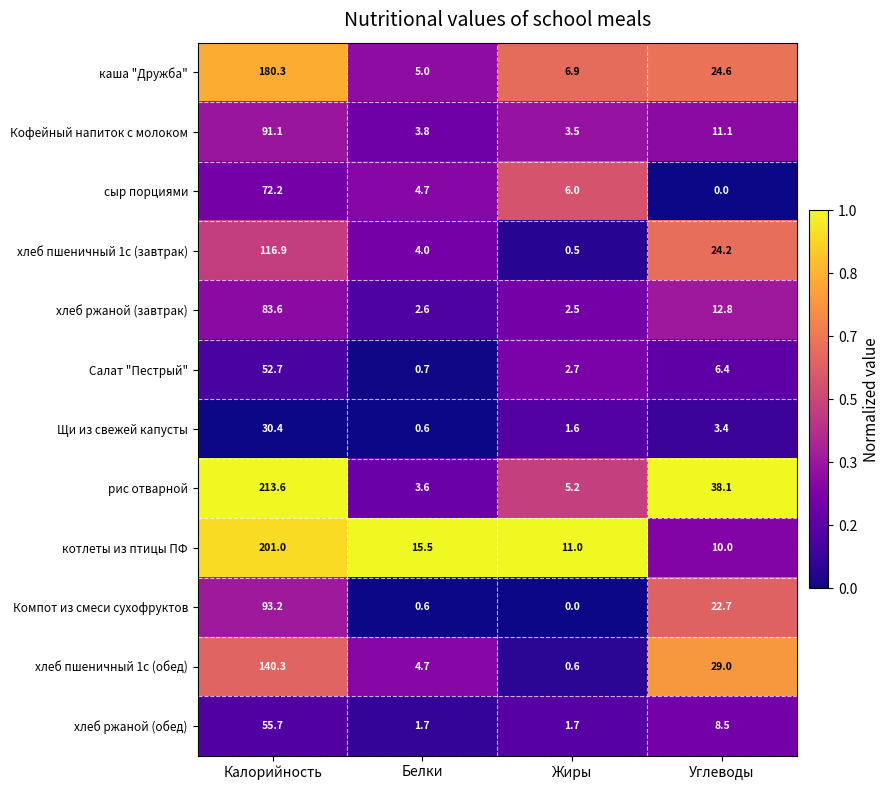

What is the difference between the second highest and minimum values in the хлеб пшеничный 1с (обед) series?

28.4